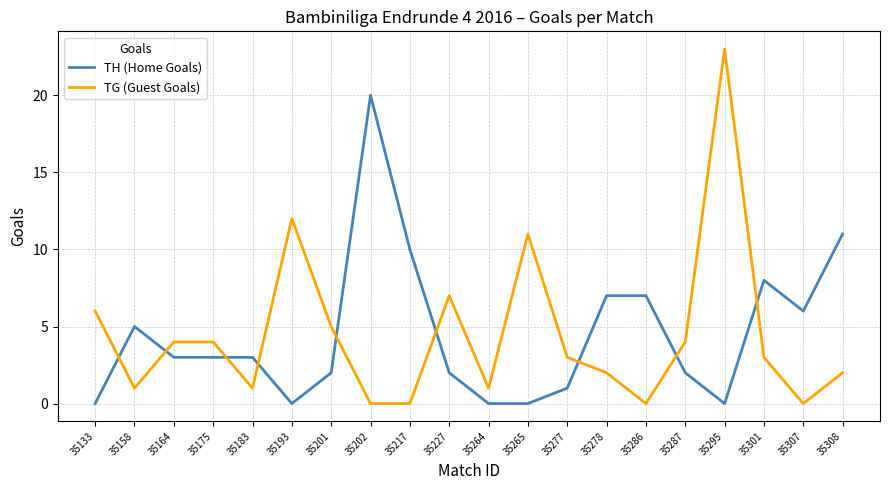

Between which two adjacent categories do TH (Home Goals) and TG (Guest Goals) first intersect?

35133 and 35158